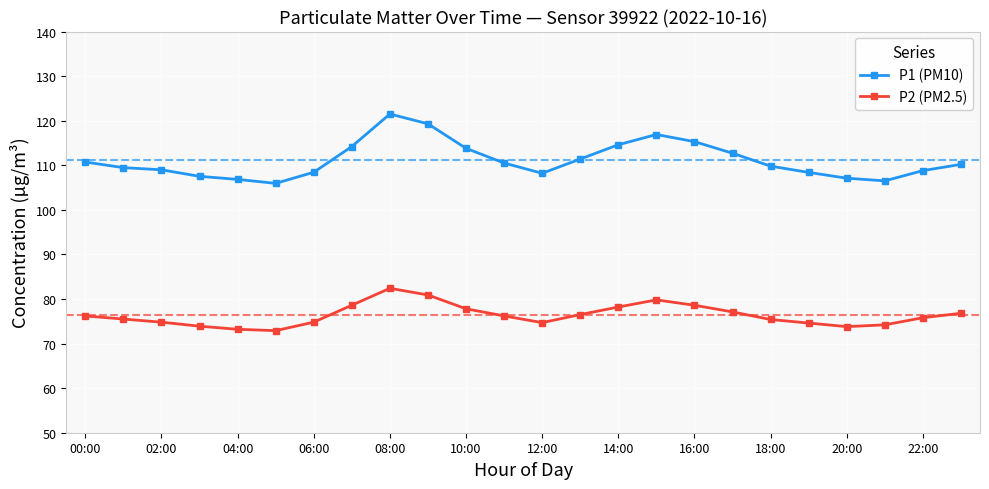

Is this an area chart (filled region under the line)?

No